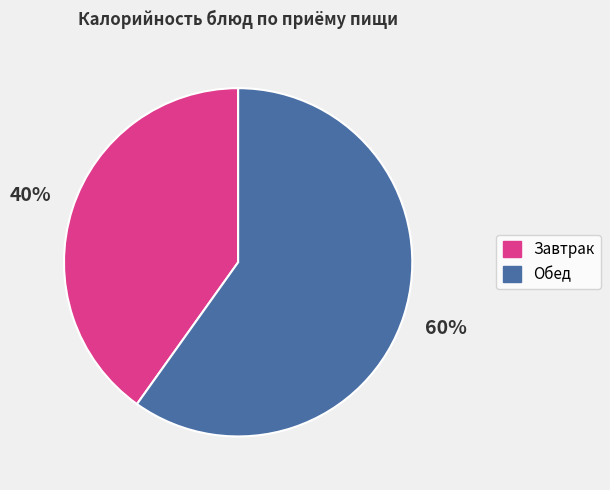

How many slices are in this pie chart?

2